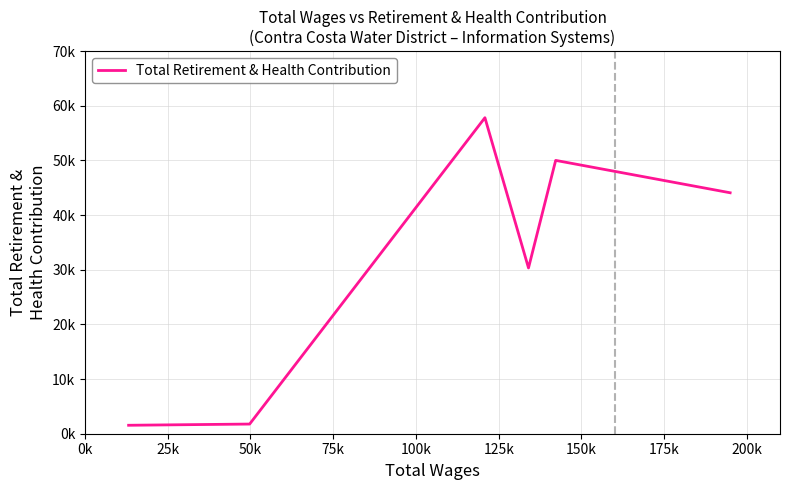

How many interior local valleys (lower than both neighbors) does the data have?

1